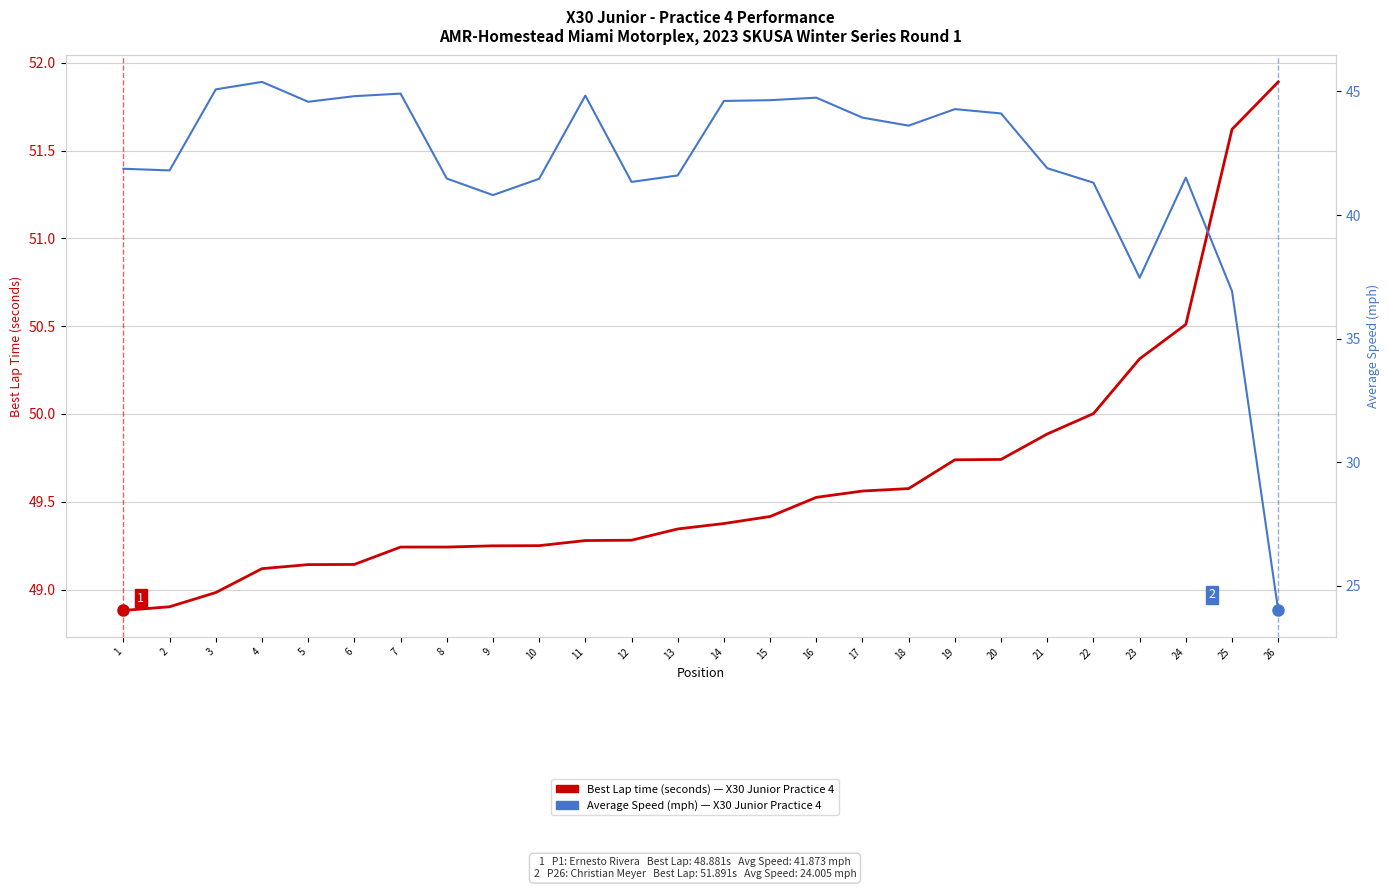

What is the difference between the second highest and second lowest values in the Best Lap time (seconds) series?

2.7